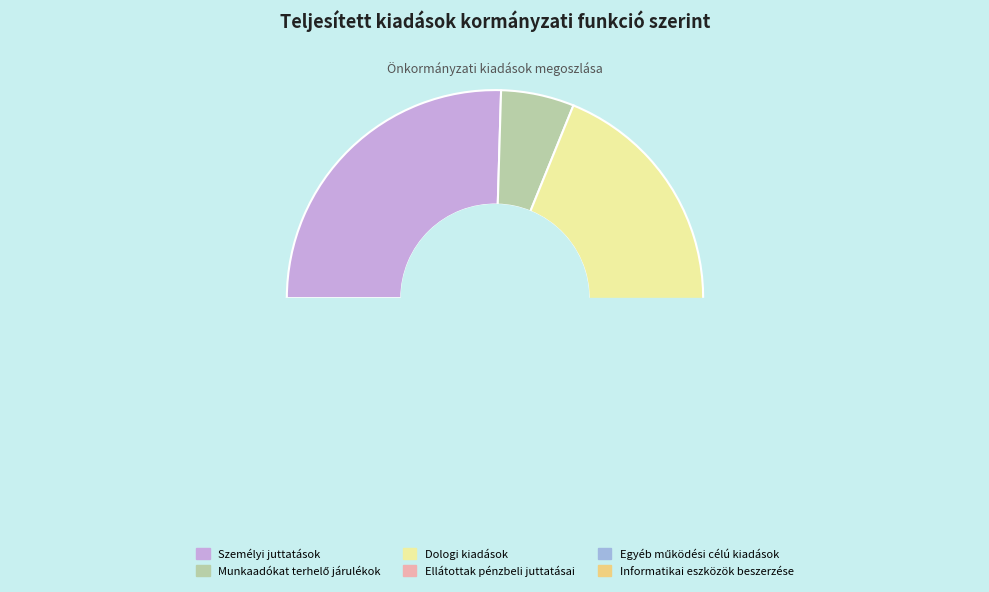

Is it true that Egyéb működési célú kiadások is 25% of the pie?

False